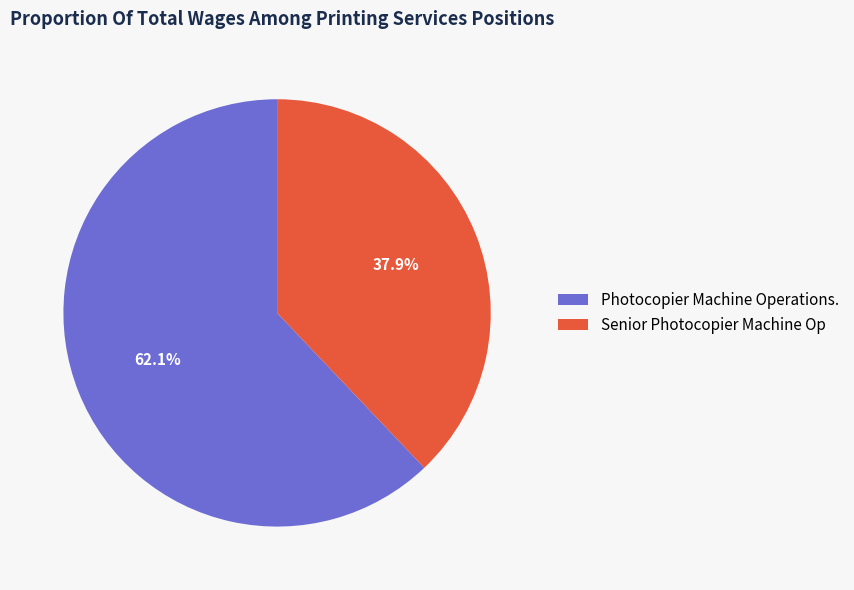

How much of the chart is everything except Photocopier Machine Operations.?

37.9%